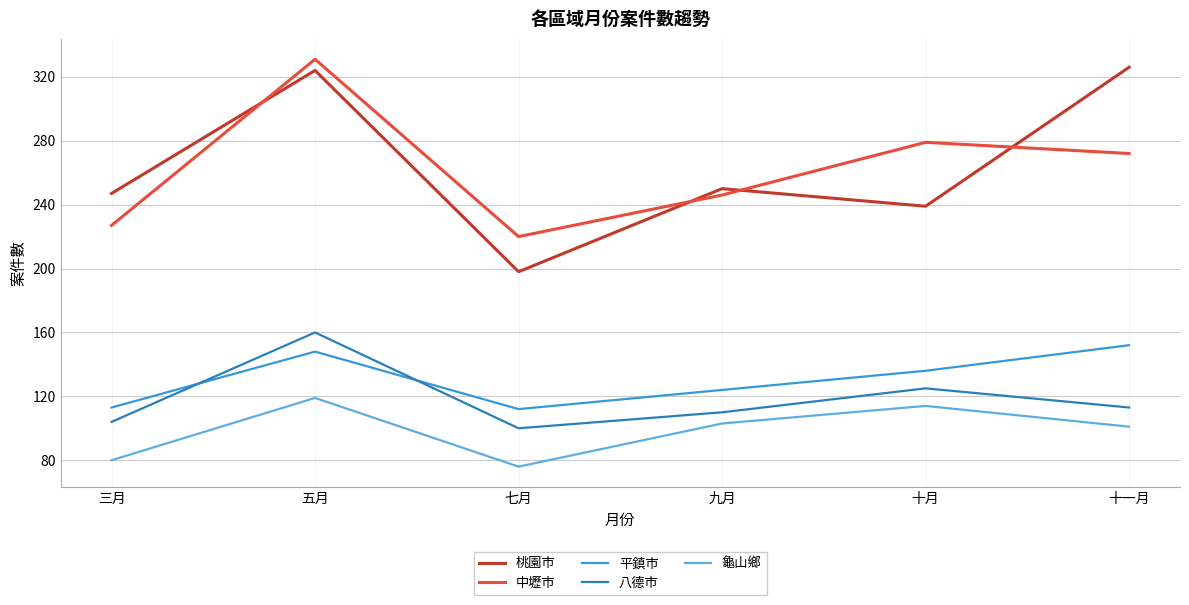

Is it true that 龜山鄉 equals 76 at 七月?

True